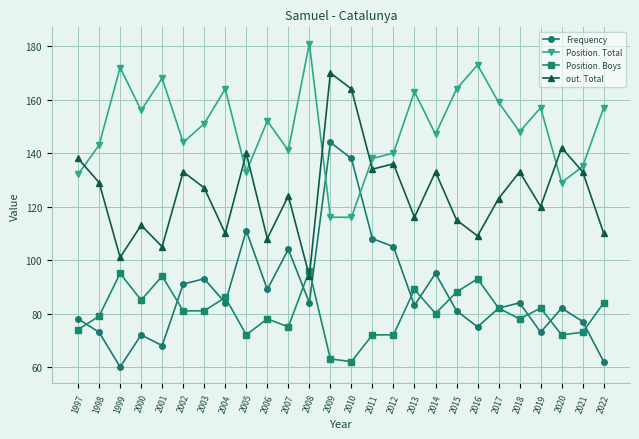

Rank the series at 2002 from lowest to highest value.

Position. Boys, Frequency, out. Total, Position. Total